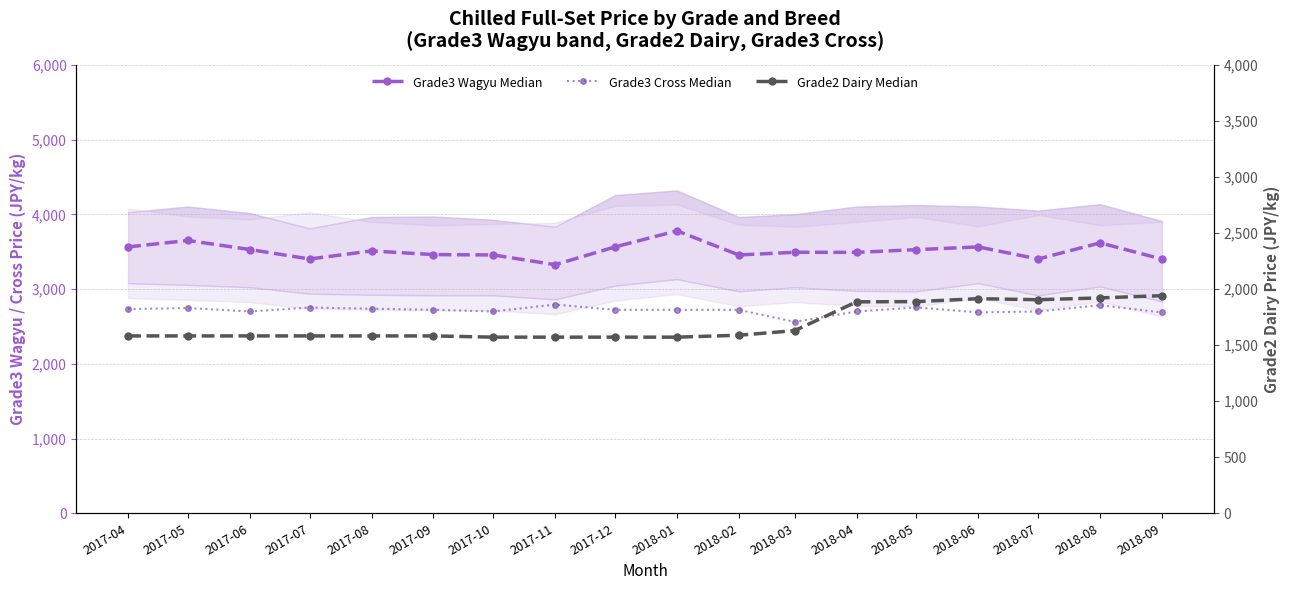

True or false: Grade3 Wagyu Median has more than 2 points higher than both neighbors.

True